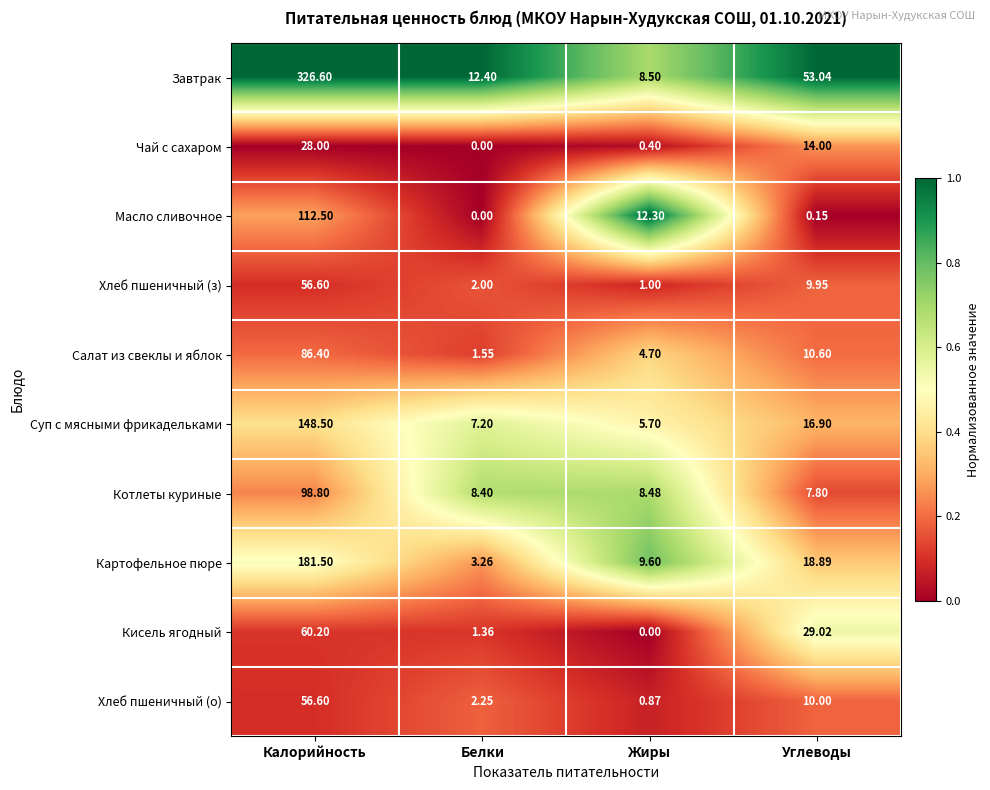

Which series changed the most between Жиры and Углеводы?

Завтрак